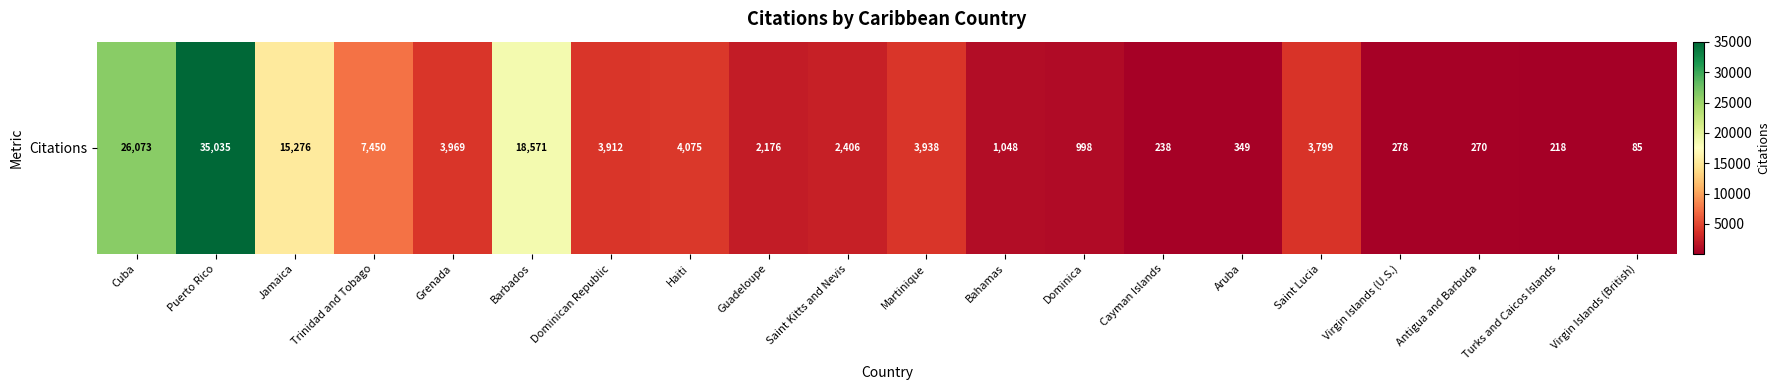

Between Saint Lucia and Haiti, which is larger?

Haiti